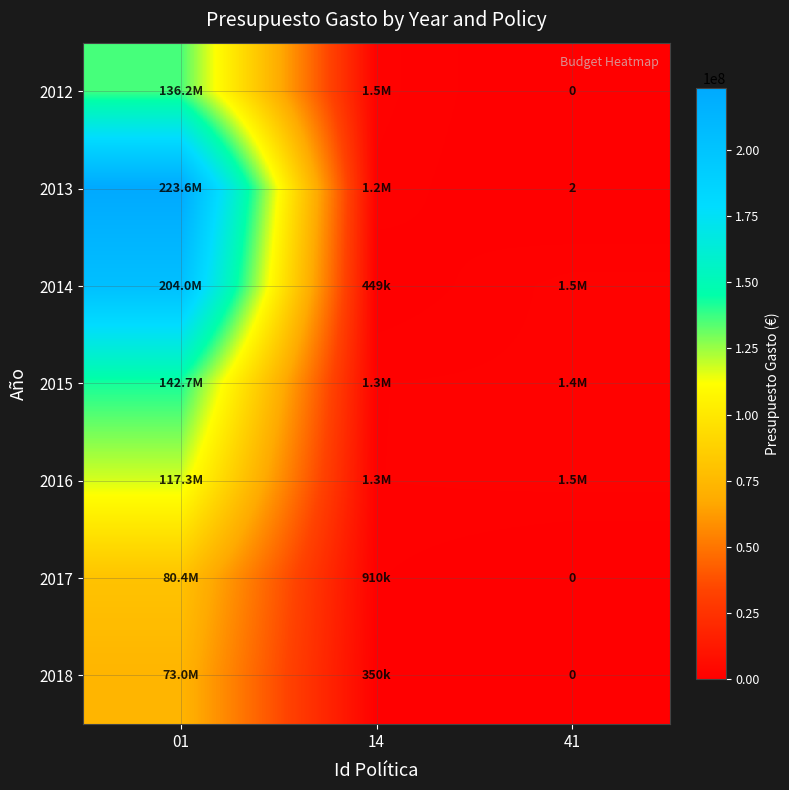

Is it true that 2013 equals 4 at 41?

False